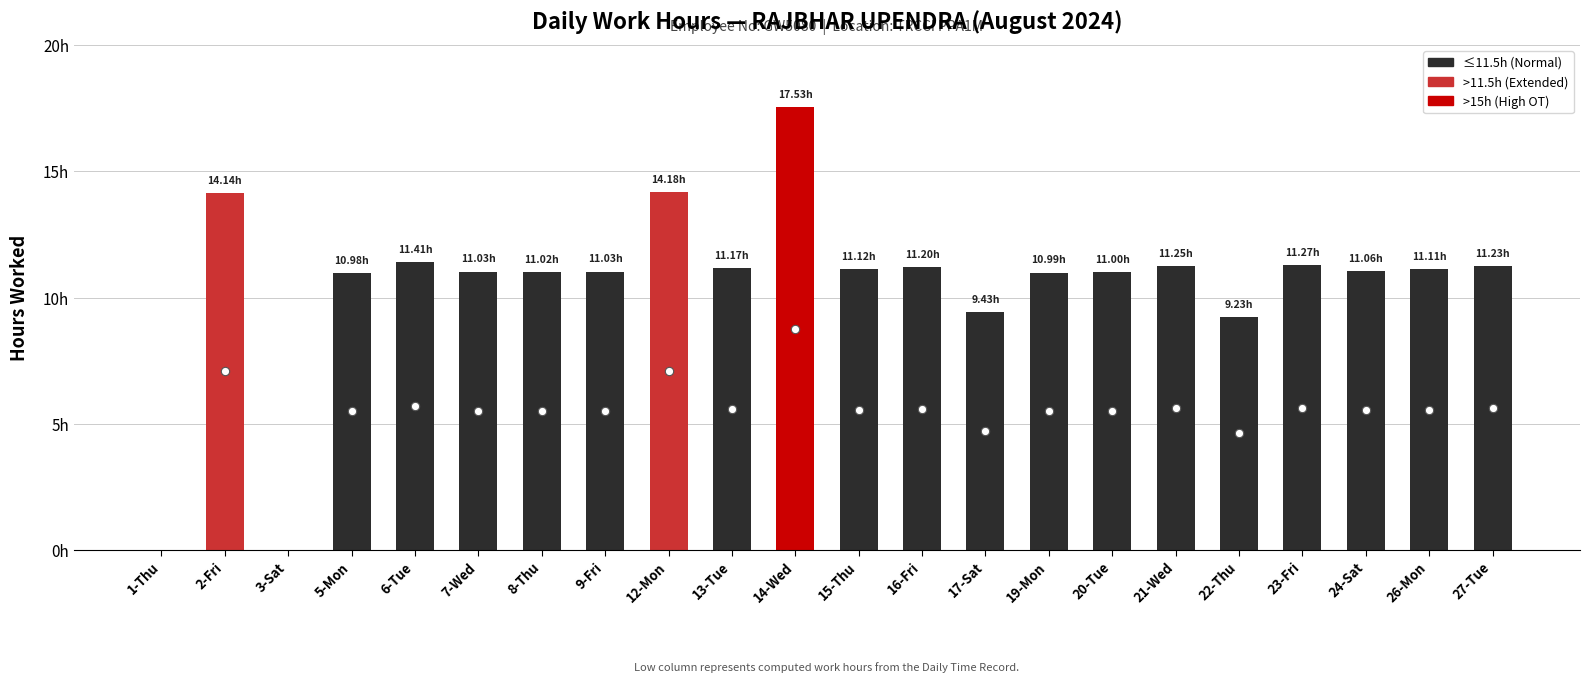

What position from the left is 26-Mon?

21